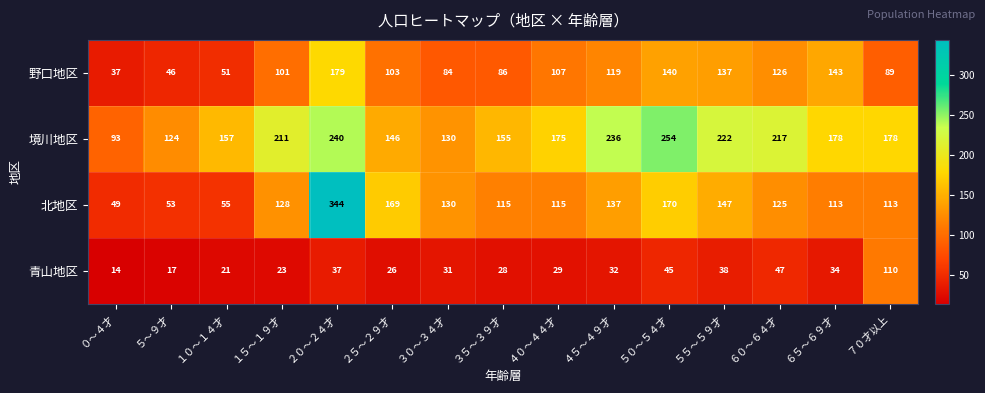

What is the total value across all series at １０～１４才?

284